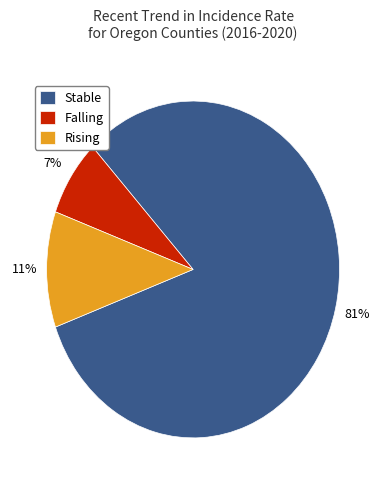

Does any single category account for the majority?

Yes